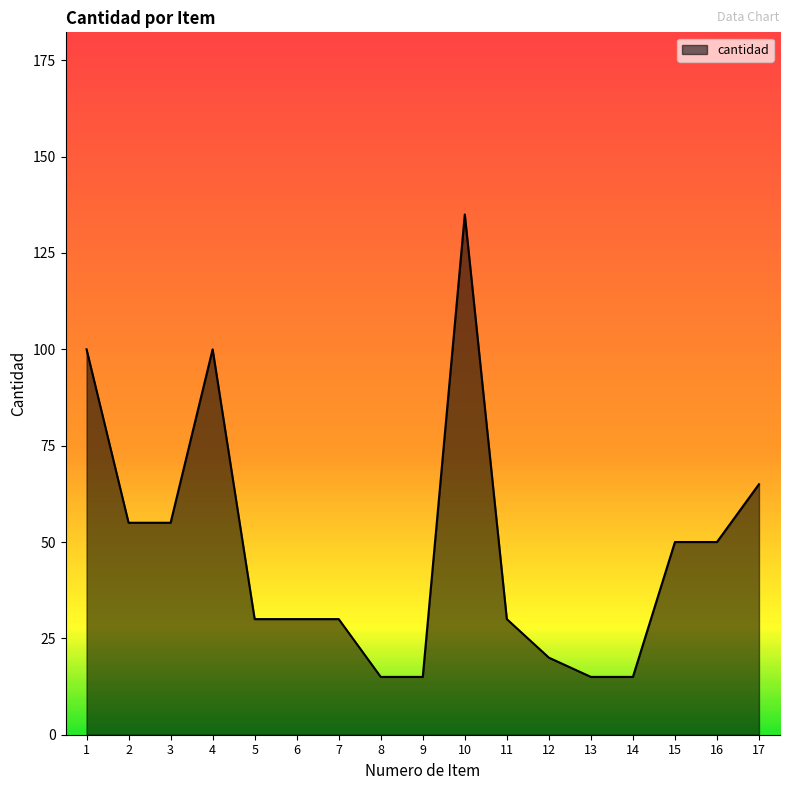

The value at 12 is 10. True or false?

False